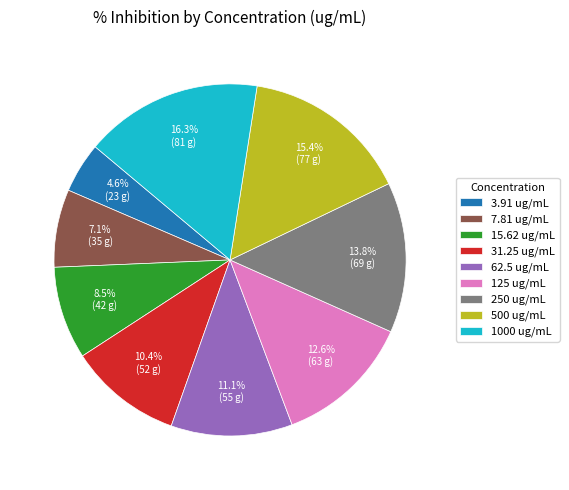

Rank the categories by value from lowest to highest.

3.91, 7.81, 15.62, 31.25, 62.5, 125, 250, 500, 1000